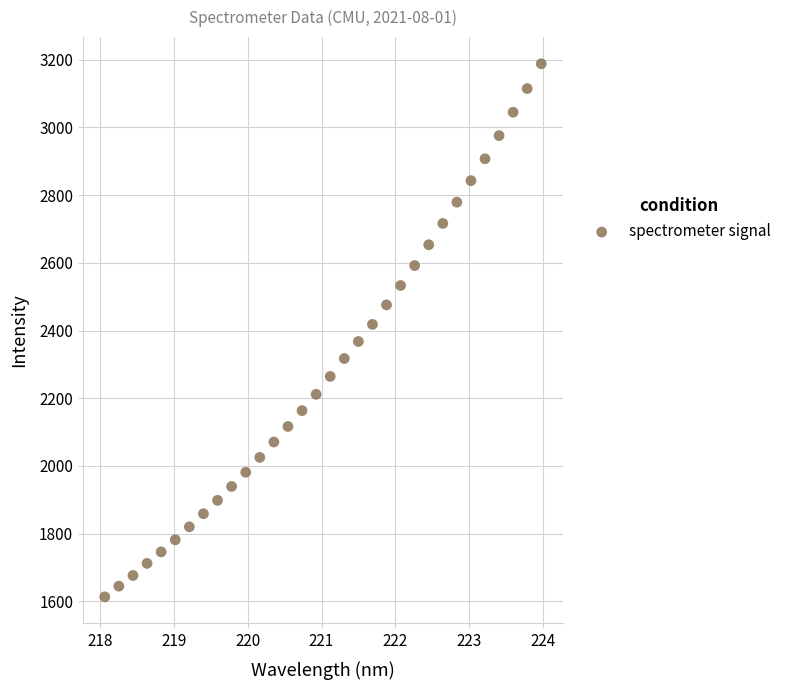

What is the range of X values (max minus min)?

5.9